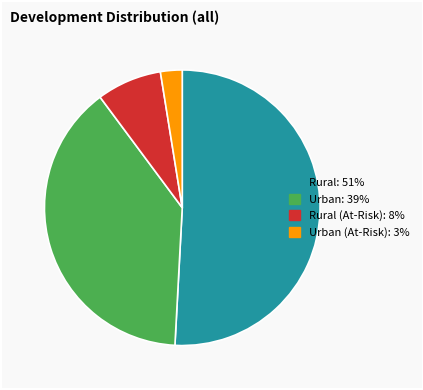

How many slices are in this pie chart?

4